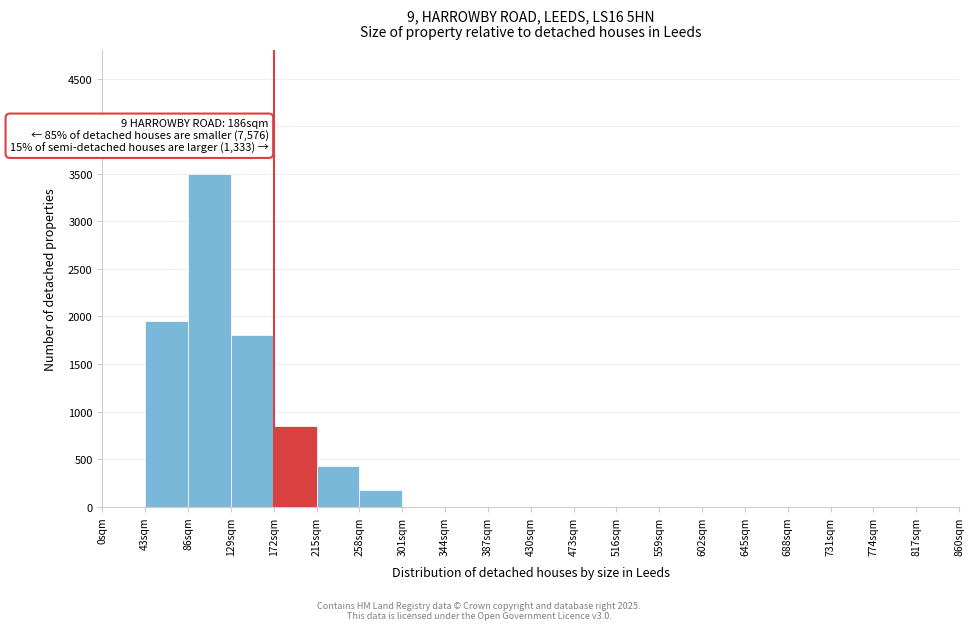

Which range on the x-axis has the tallest bar?

86 to 129